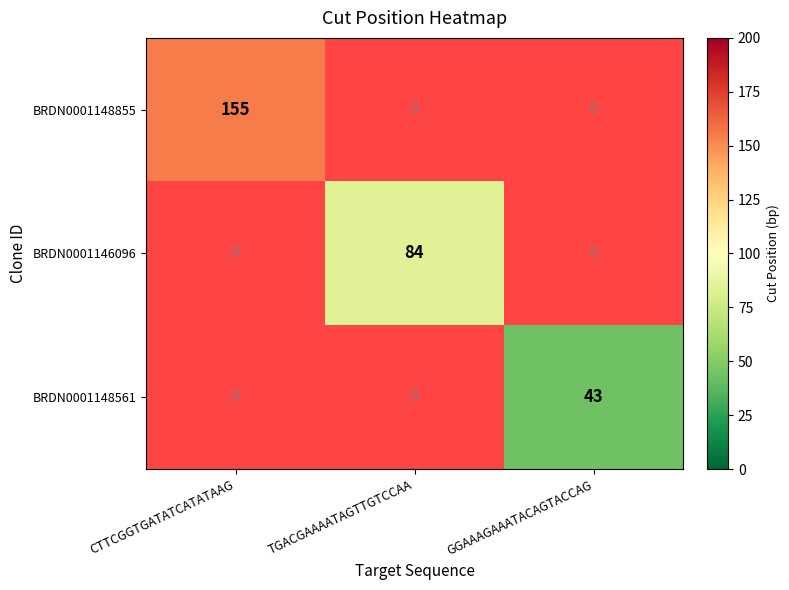

The value of BRDN0001148561 at GGAAAGAAATACAGTACCAG is 43. True or false?

True